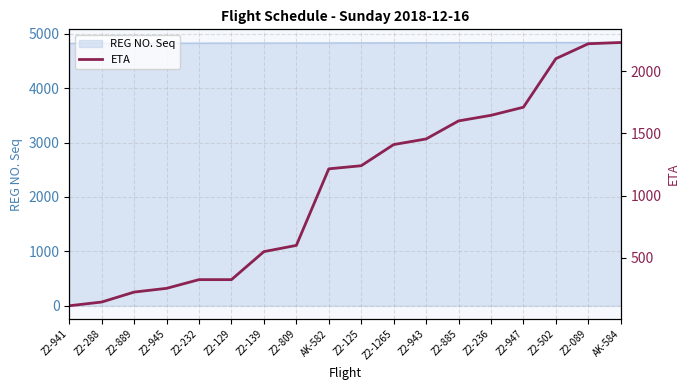

What is the difference between the maximum and second lowest values?

2085